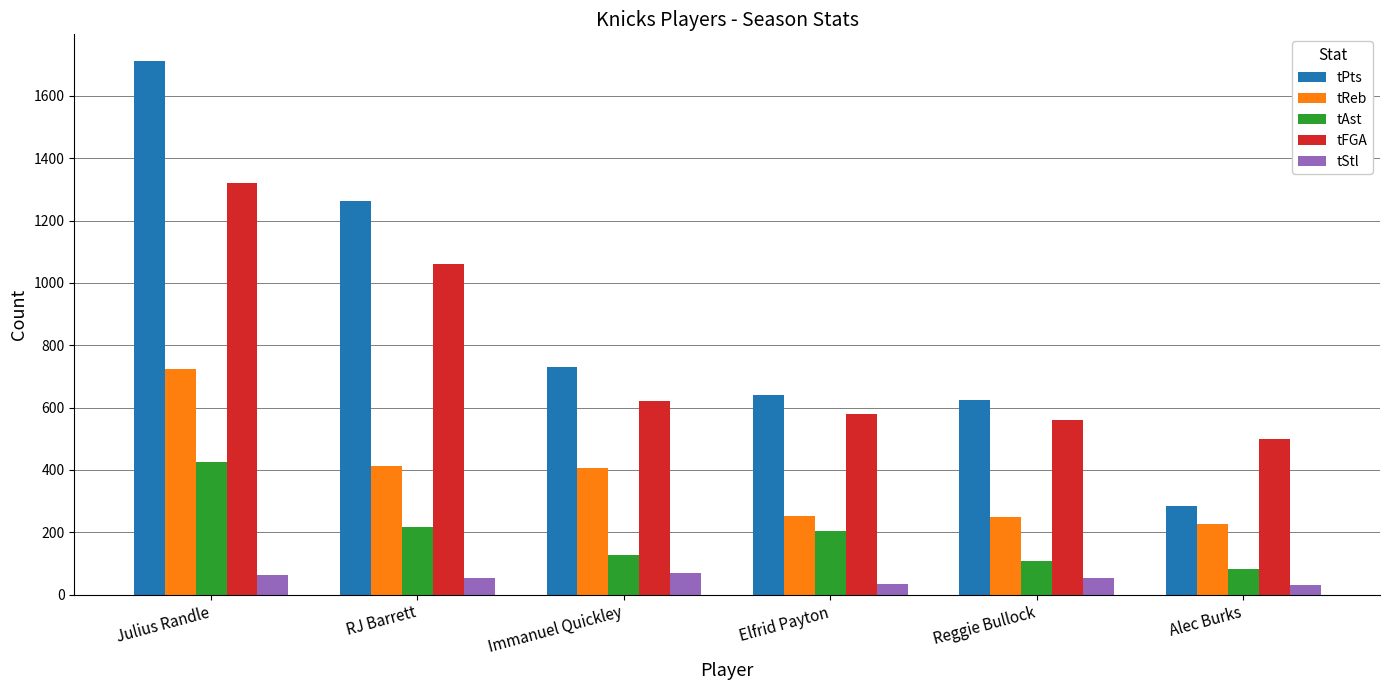

Rank the series by their maximum value, from lowest to highest.

tStl, tAst, tReb, tFGA, tPts